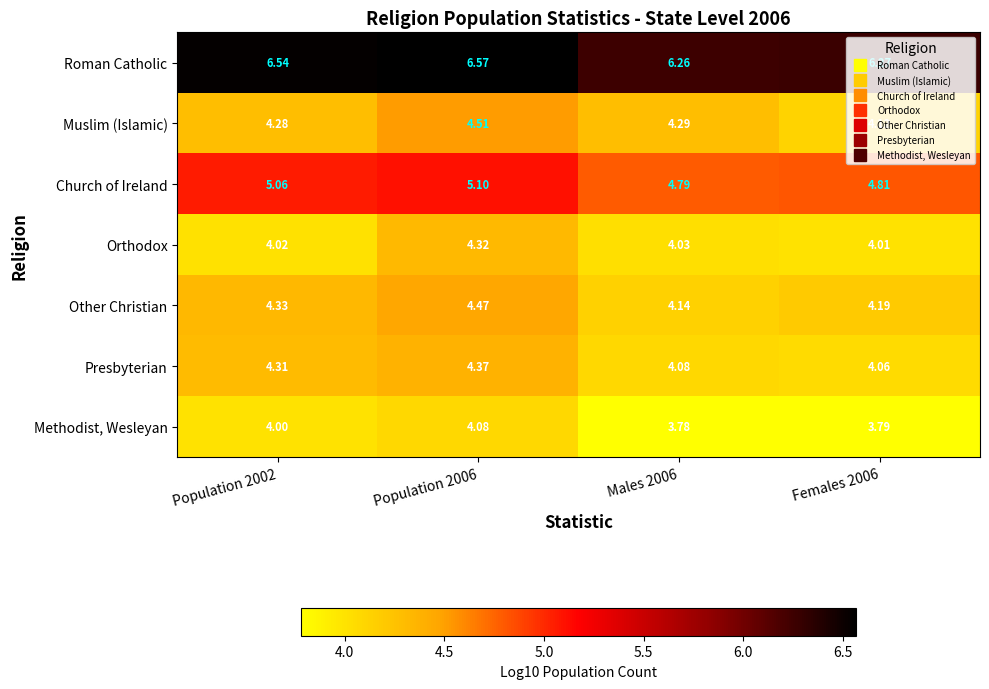

Which series has the largest total across all categories?

Roman Catholic